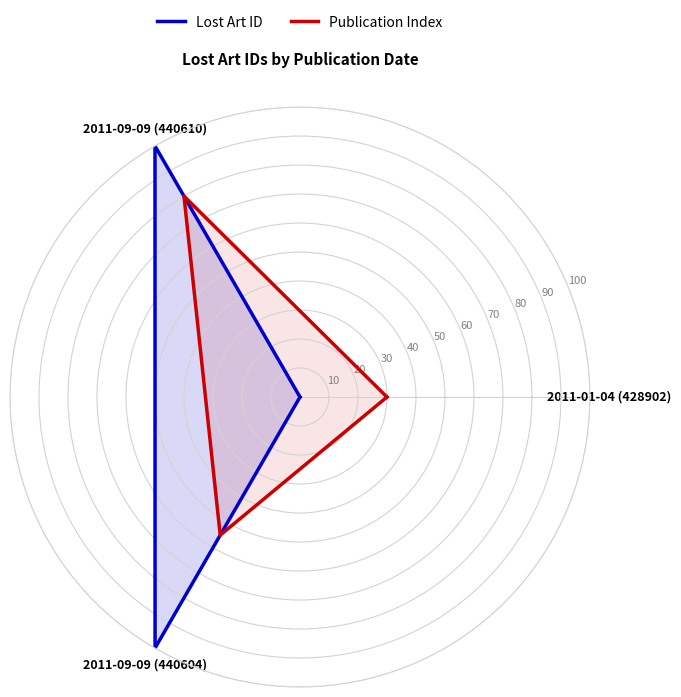

The value of Lost Art ID at 2011-09-09 (440610) is 157.2. True or false?

False